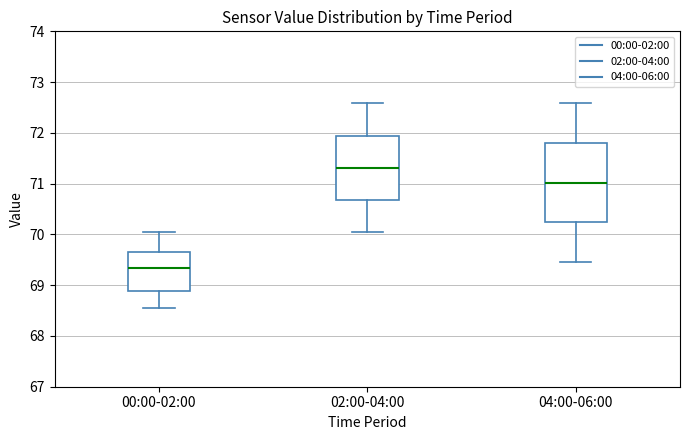

Reading left to right, transcribe this box plot: for each box, give where its median line is, the range the box spans, and where its two whiskers end, as read against the y-axis. The values are not printed on the chart, so give them approximately, as read against the axis.

00:00-02:00: median 69.3, box 68.9 to 69.7, whiskers 68.6 to 70.1
02:00-04:00: median 71.3, box 70.7 to 71.9, whiskers 70.1 to 72.6
04:00-06:00: median 71.0, box 70.2 to 71.8, whiskers 69.5 to 72.6